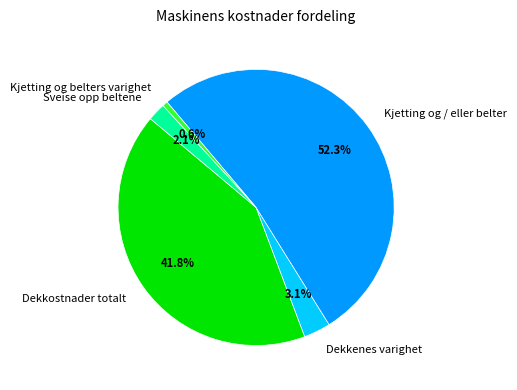

What percentage is the Kjetting og / eller belter slice, to the nearest percent?

52%